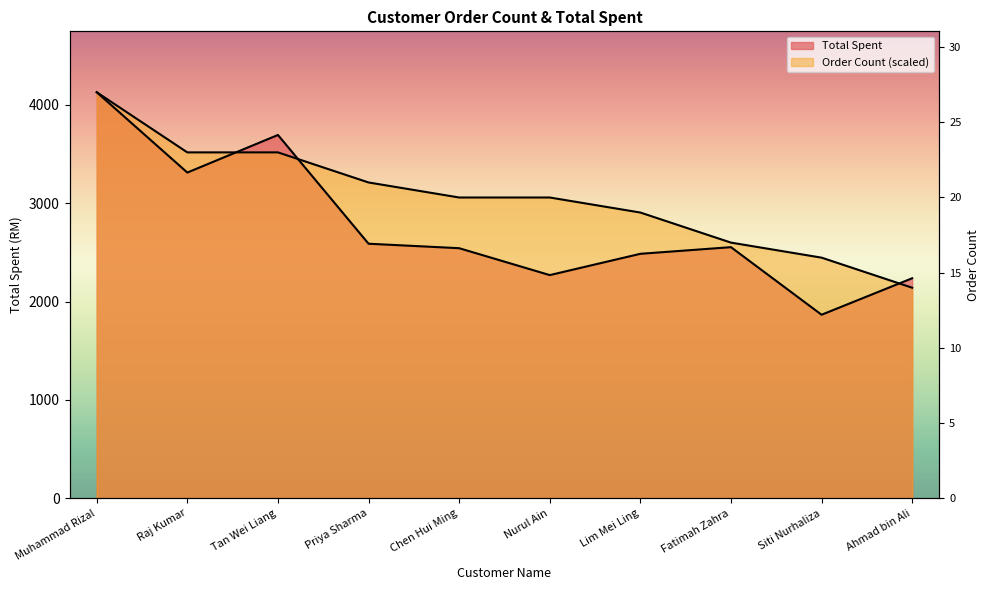

Reading left to right, list all the values displayed in this chart.

Total Spent: 4127.5	3311.0	3693.0	2587.5	2542.0	2268.5	2485.0	2552.5	1865.5	2236.5
Order Count: 4127.5	3516.0	3516.0	3210.3	3057.4	3057.4	2904.5	2598.8	2445.9	2140.2